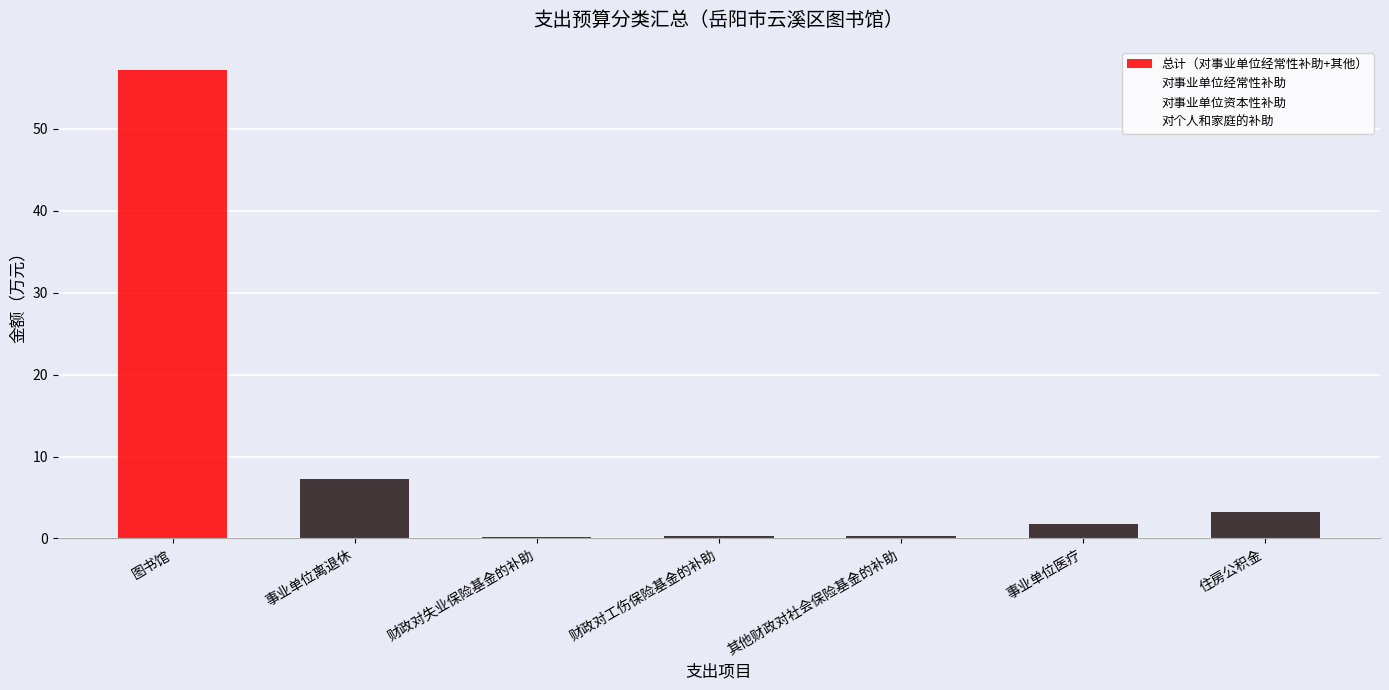

Reading left to right, what are all the values shown in this chart?

总计（对事业单位经常性补助+其他）: 图书馆=57.1	事业单位离退休=7.3	财政对失业保险基金的补助=0.2	财政对工伤保险基金的补助=0.3	其他财政对社会保险基金的补助=0.3	事业单位医疗=1.8	住房公积金=3.3
对事业单位经常性补助: 图书馆=50.1	事业单位离退休=5.6	财政对失业保险基金的补助=0.2	财政对工伤保险基金的补助=0.3	其他财政对社会保险基金的补助=0.3	事业单位医疗=1.8	住房公积金=3.3
对事业单位资本性补助: 图书馆=7.0	事业单位离退休=0.0	财政对失业保险基金的补助=0.0	财政对工伤保险基金的补助=0.0	其他财政对社会保险基金的补助=0.0	事业单位医疗=0.0	住房公积金=0.0
对个人和家庭的补助: 图书馆=0.0	事业单位离退休=1.7	财政对失业保险基金的补助=0.0	财政对工伤保险基金的补助=0.0	其他财政对社会保险基金的补助=0.0	事业单位医疗=0.0	住房公积金=0.0